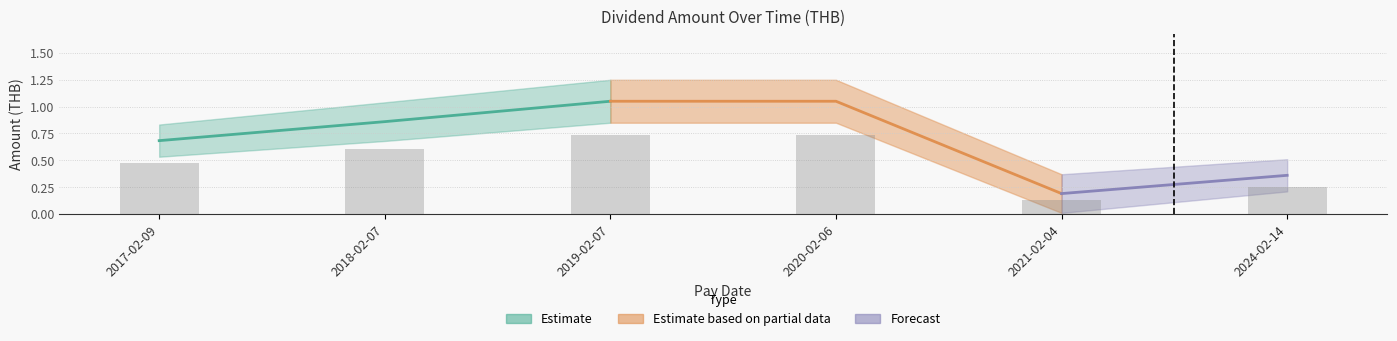

What is the maximum value shown in the chart?

1.1